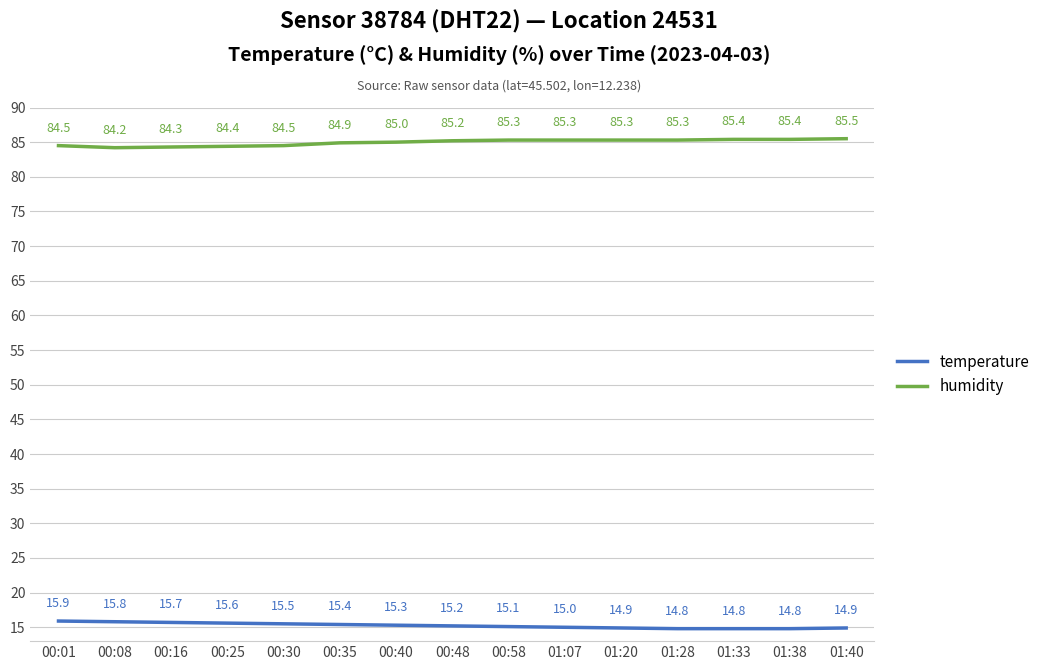

What is the difference between the second highest and minimum values in the temperature series?

1.0